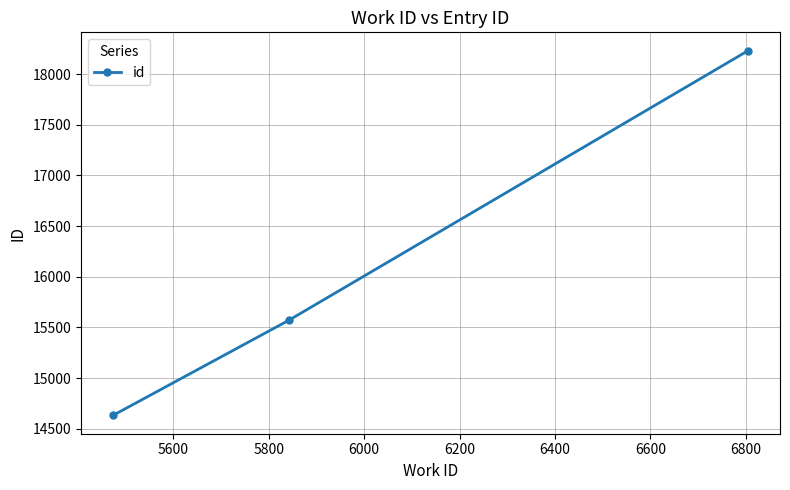

How many distinct data groups are displayed?

1